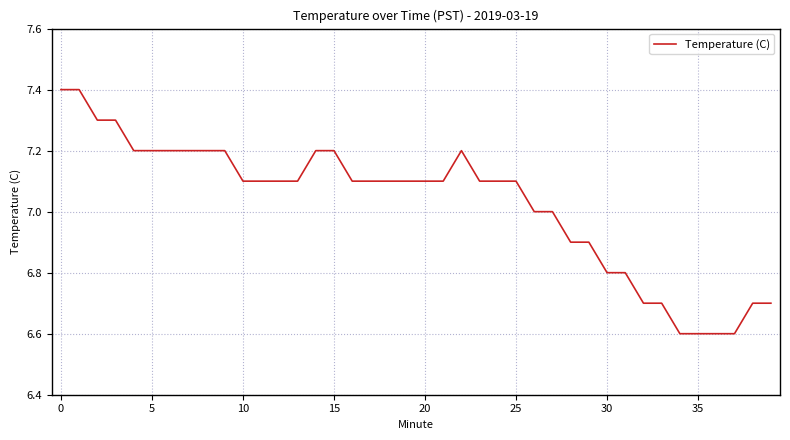

What is the average value?

7.0